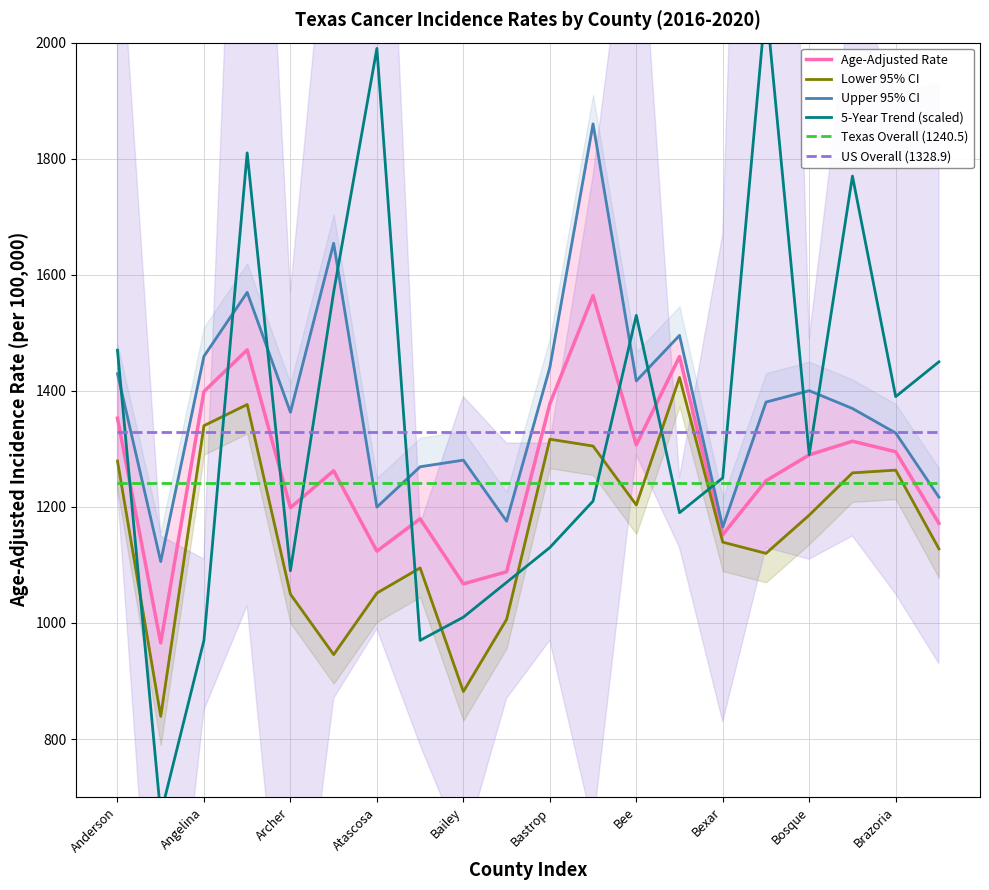

True or false: US Overall (1328.9) and Texas Overall (1240.5) cross at least once.

False